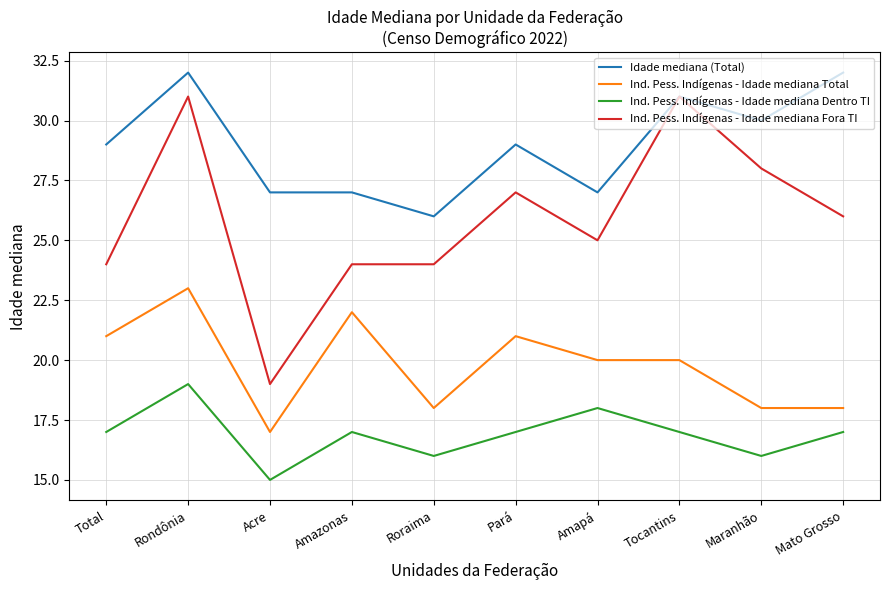

What is the greatest value displayed?

32